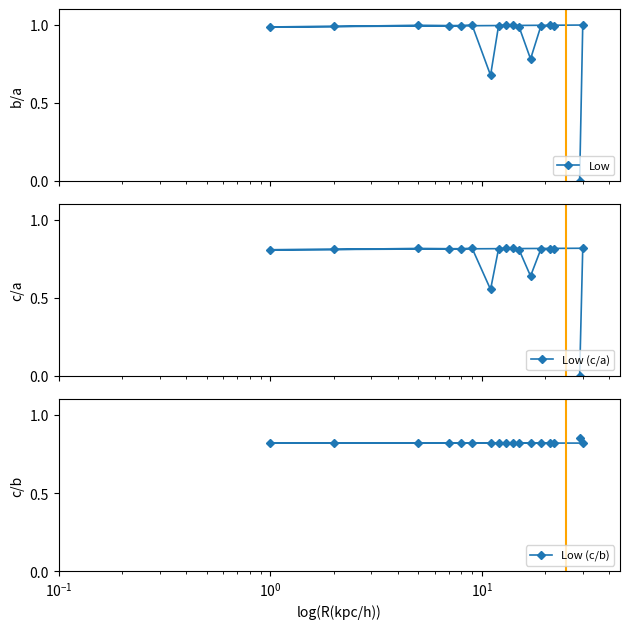

What is the average value of the Low series?

0.9